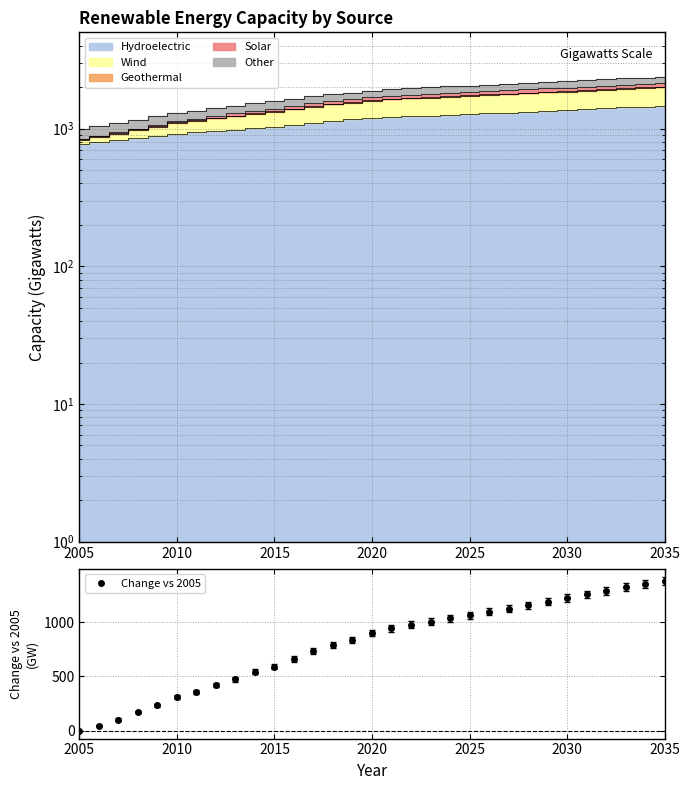

The value of Change vs 2005 at 2015 is 589. True or false?

True